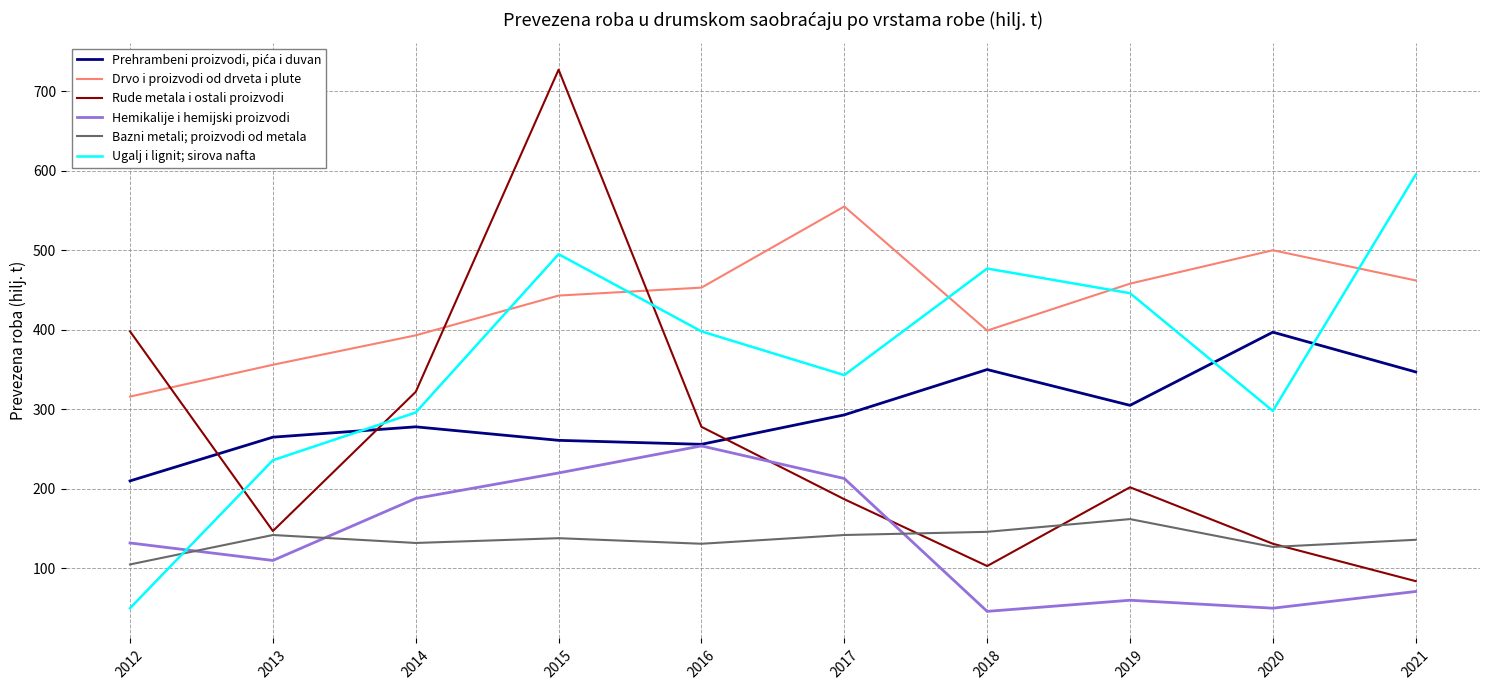

The value of Hemikalije i hemijski proizvodi at 2020 is 85. True or false?

False